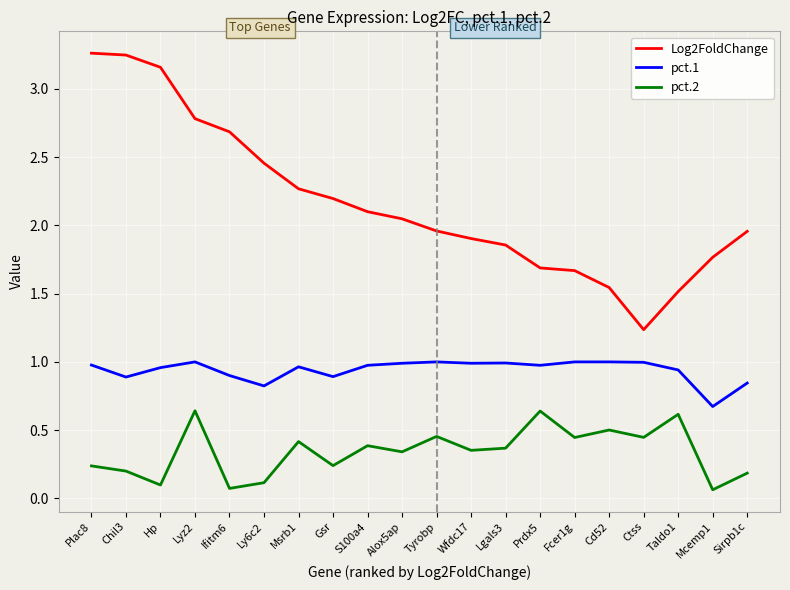

What position from the right is Gsr?

13